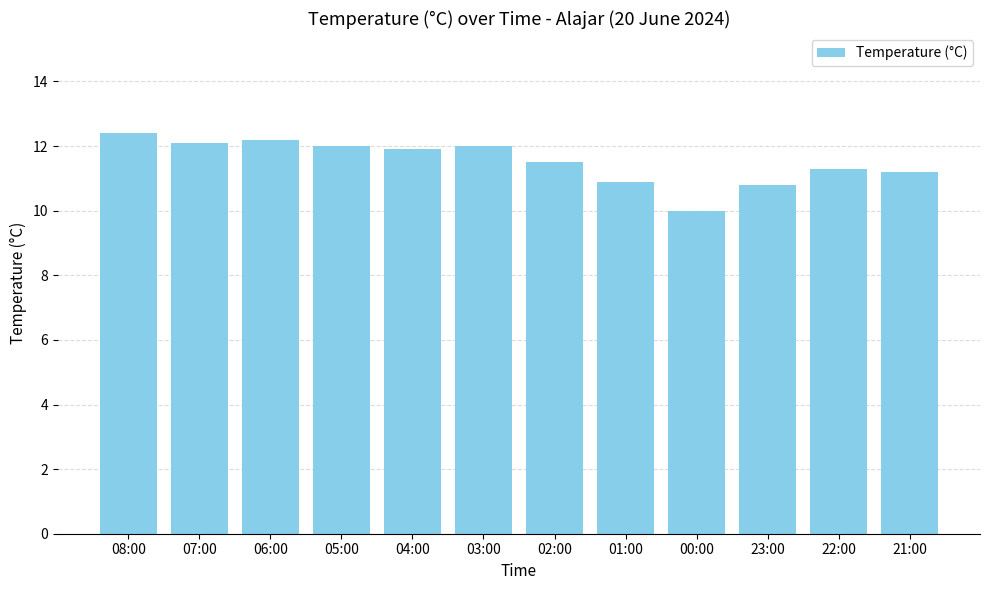

How many data points does each series have?

12